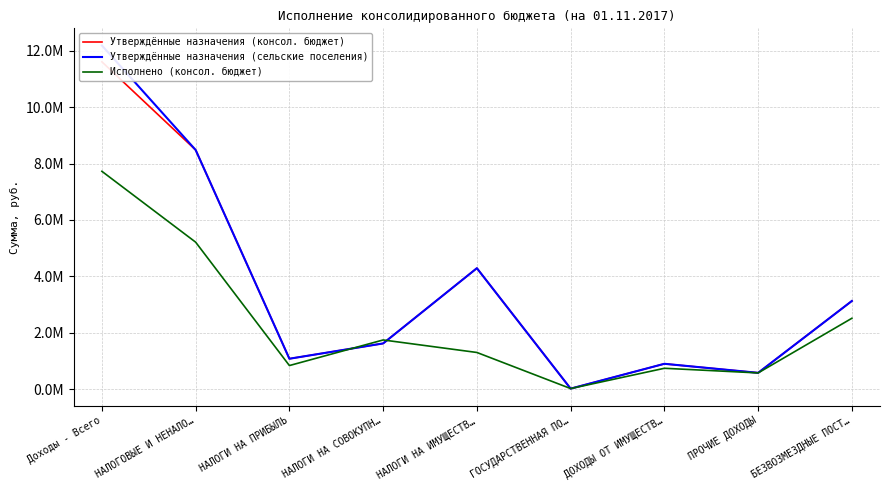

What is the total value across all series at ПРОЧИЕ ДОХОДЫ?

1730847.9